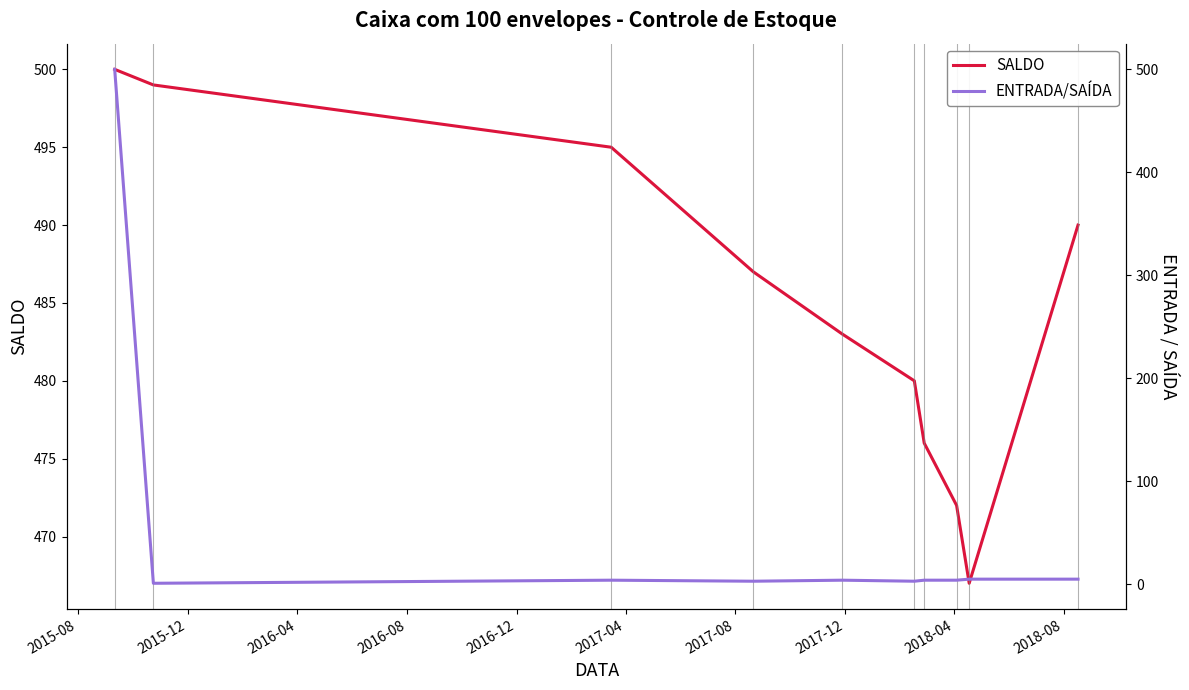

What is the highest value of the SALDO series?

500